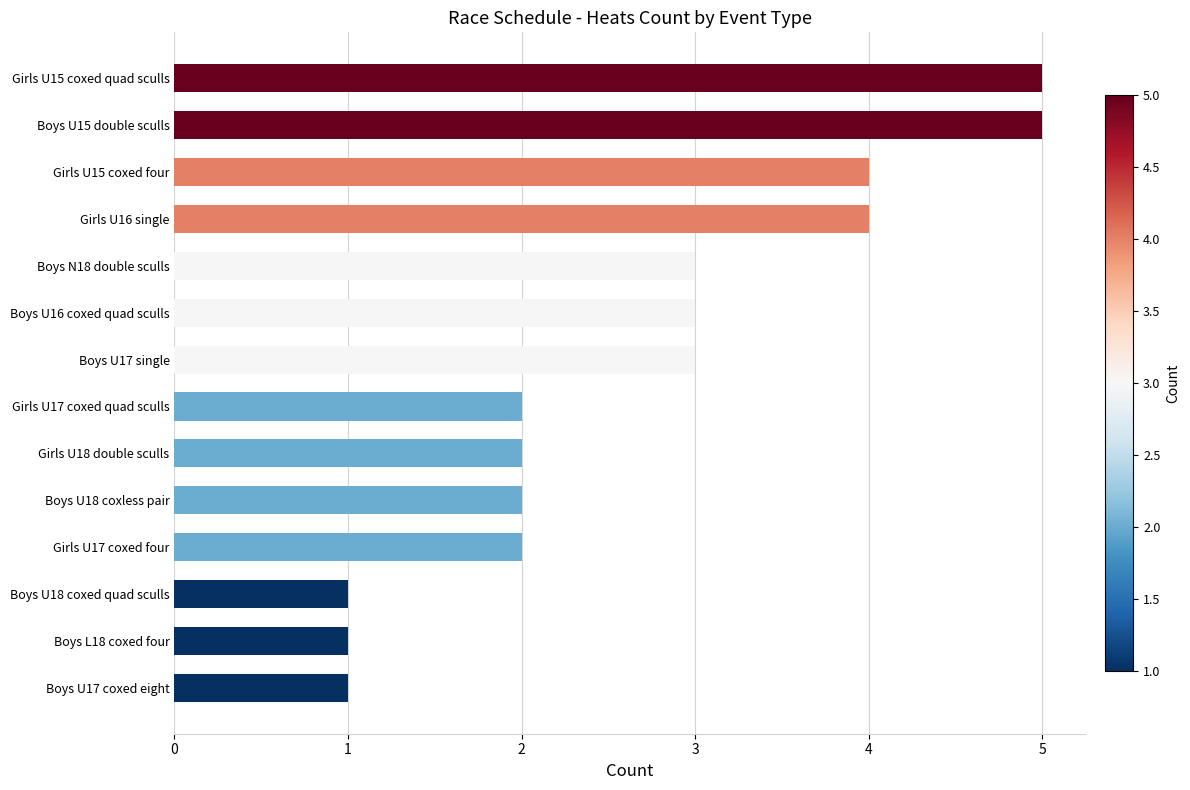

Reading bottom to top, extract all data points from this chart.

1	1	1	2	2	2	2	3	3	3	4	4	5	5